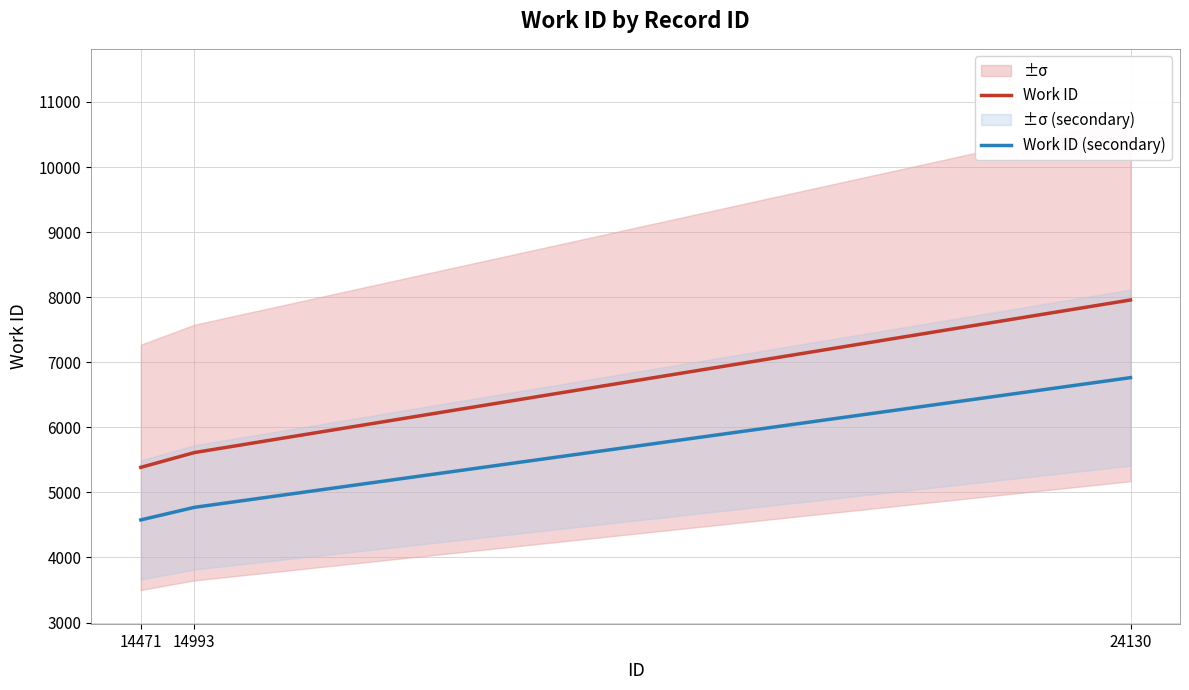

Is this an area chart (filled region under the line)?

No